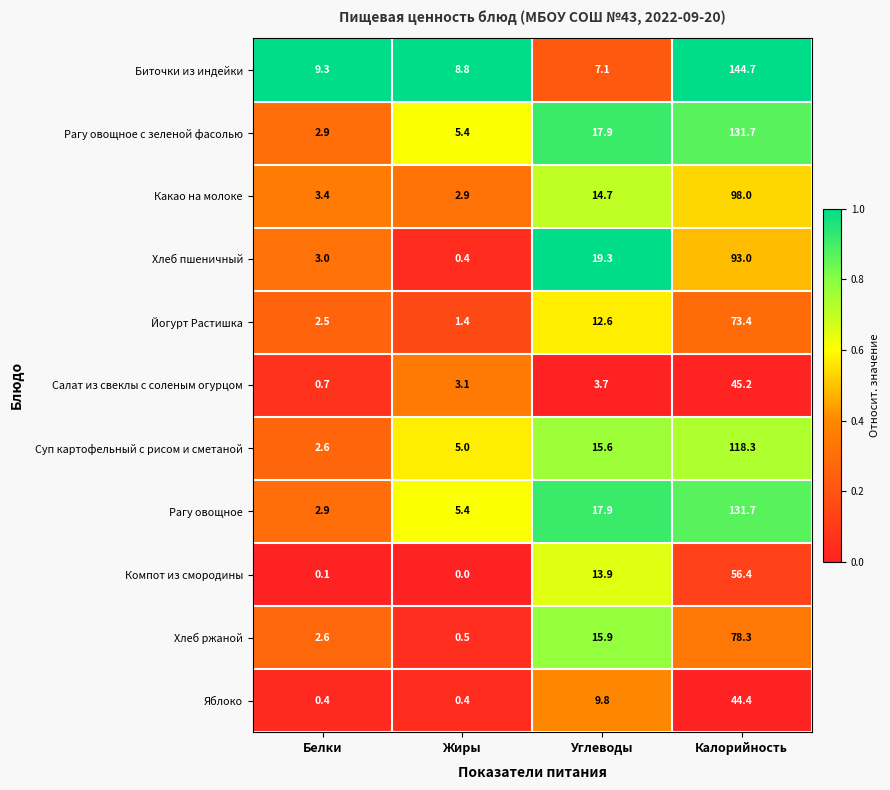

Is it true that Компот из смородины equals 24.9 at Жиры?

False